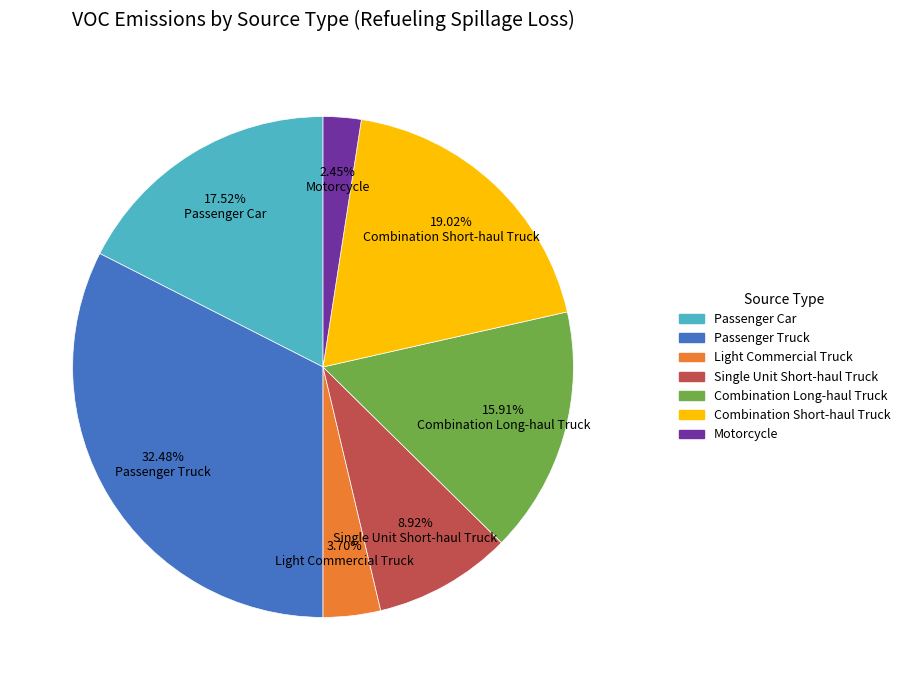

Is there any slice that represents more than half of the pie?

No